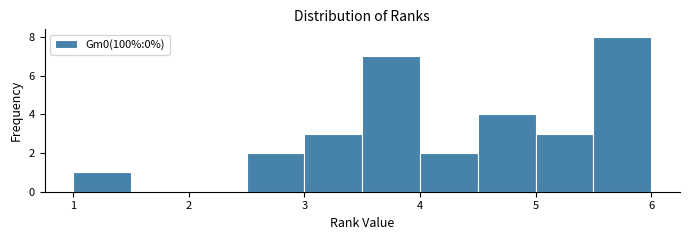

What is the height of the bar covering 4.5 to 5.0 on the x-axis? The values are not printed on the chart, so give them approximately, as read against the axis.

4